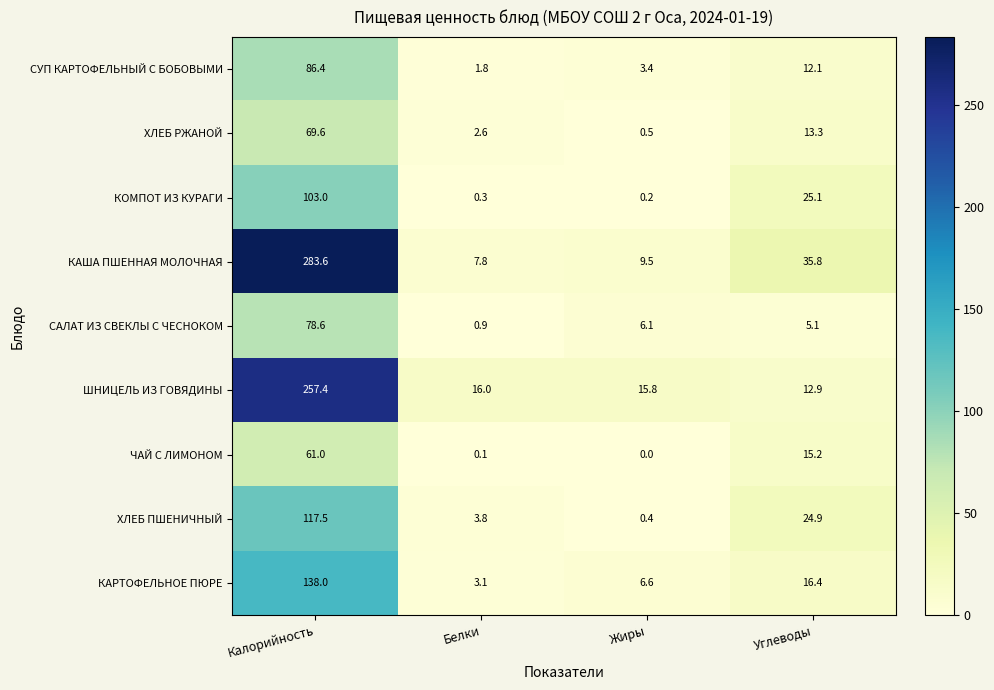

What value does the КОМПОТ ИЗ КУРАГИ series have at Углеводы?

25.1